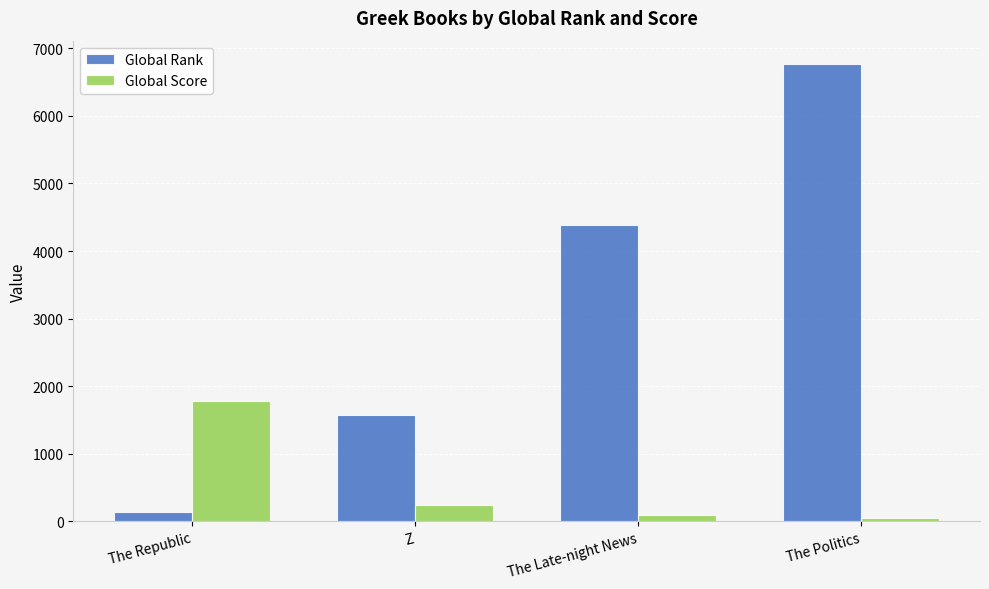

Reading left to right, extract all data points from this chart.

Global Rank: The Republic=143	Z=1571	The Late-night News=4387	The Politics=6774
Global Score: The Republic=1782	Z=240	The Late-night News=96	The Politics=51